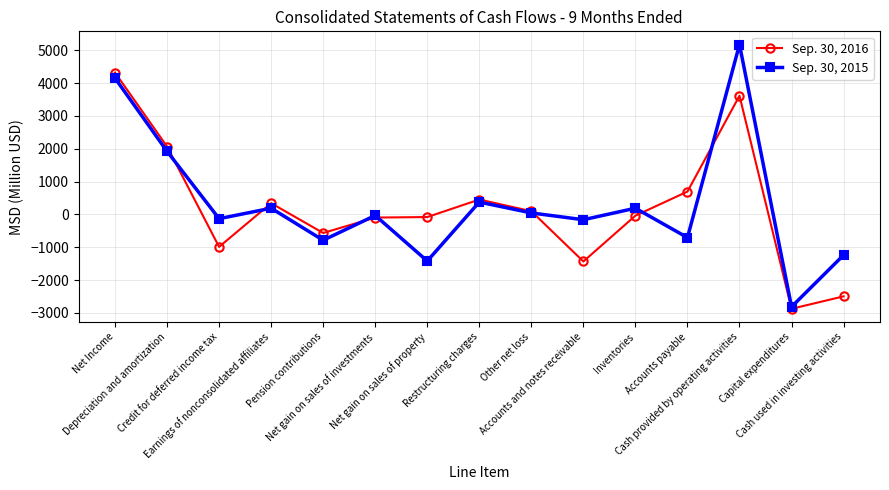

Rank the series by their average value, from highest to lowest.

Sep. 30, 2015, Sep. 30, 2016